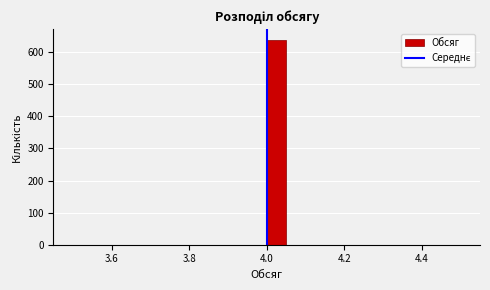

Around what value on the x-axis is the tallest bar? Give the approximate position of its centre, as read against the axis.

4.02